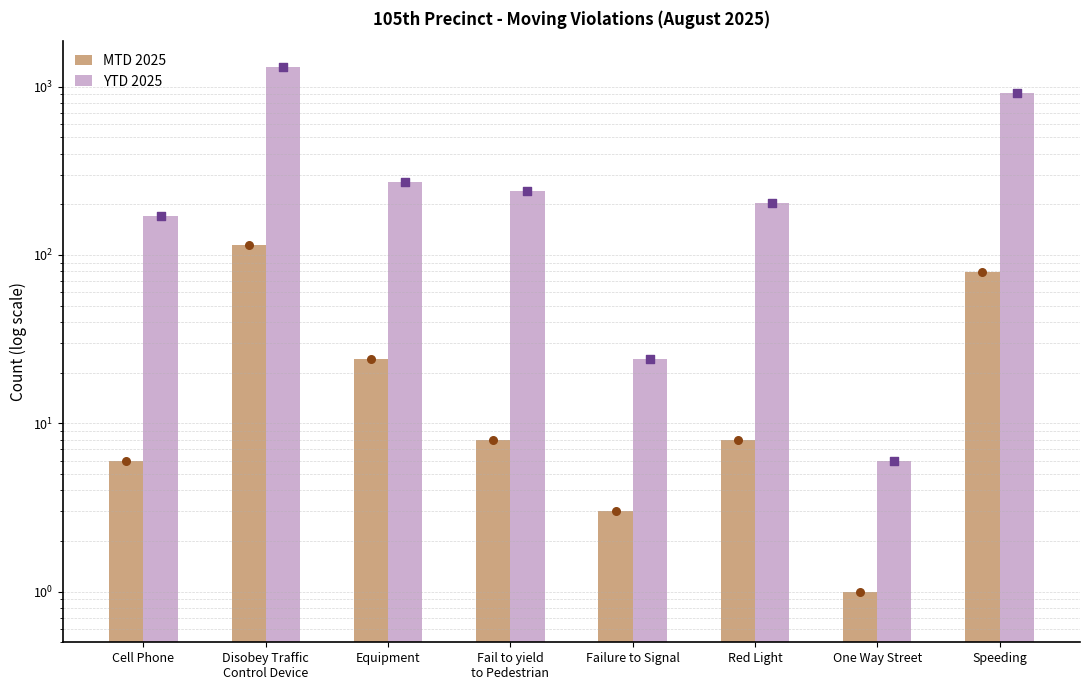

Which series has the widest spread of Y values?

YTD 2025